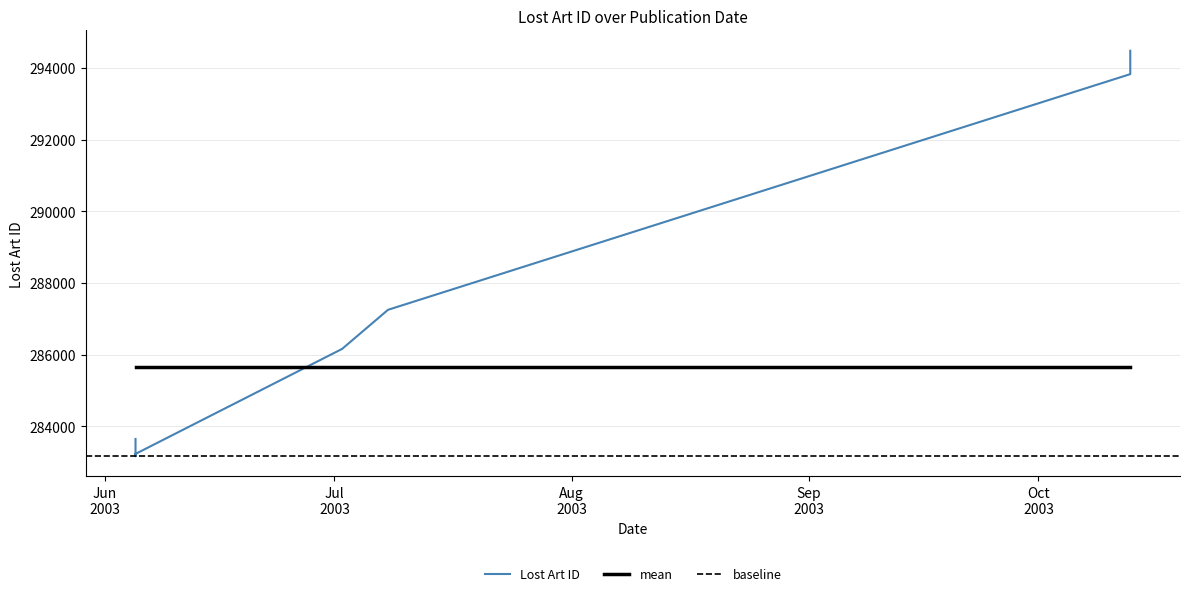

Where is the data nearest to the value 288821?

2003-07-08